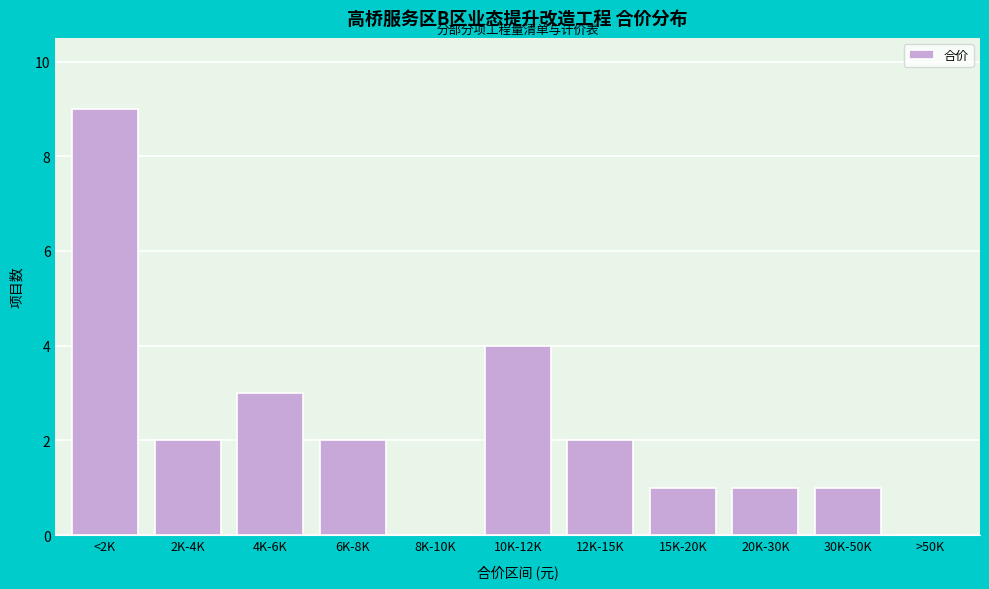

Approximately how many times larger is the value at 6K-8K compared to 4K-6K?

0.7